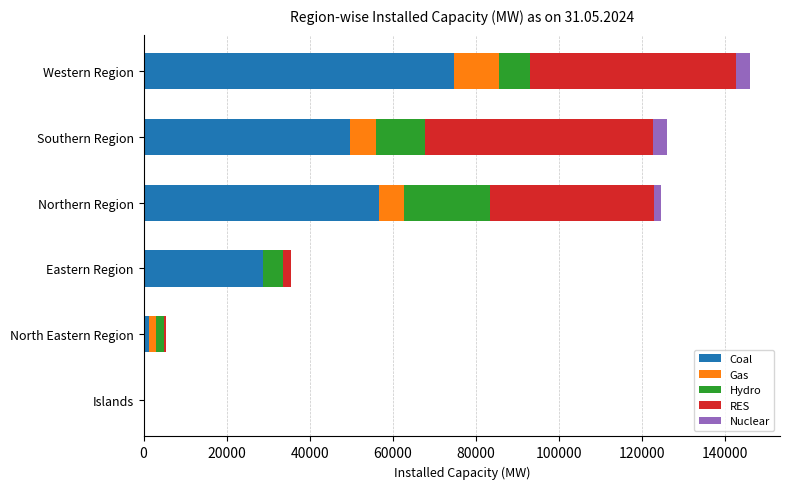

Read the Coal value at Western Region.

74662.6